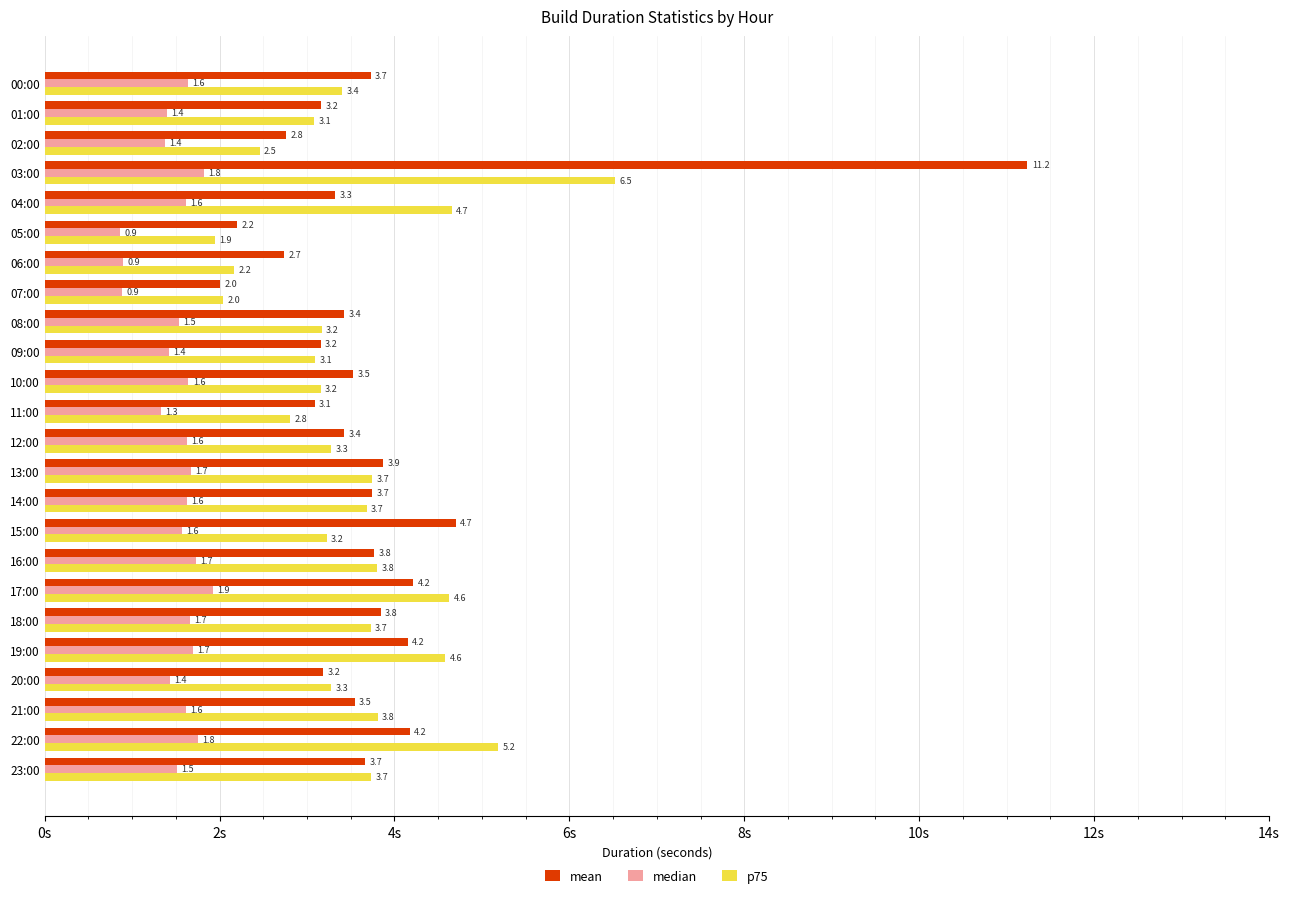

What is the minimum value for mean?

2.0